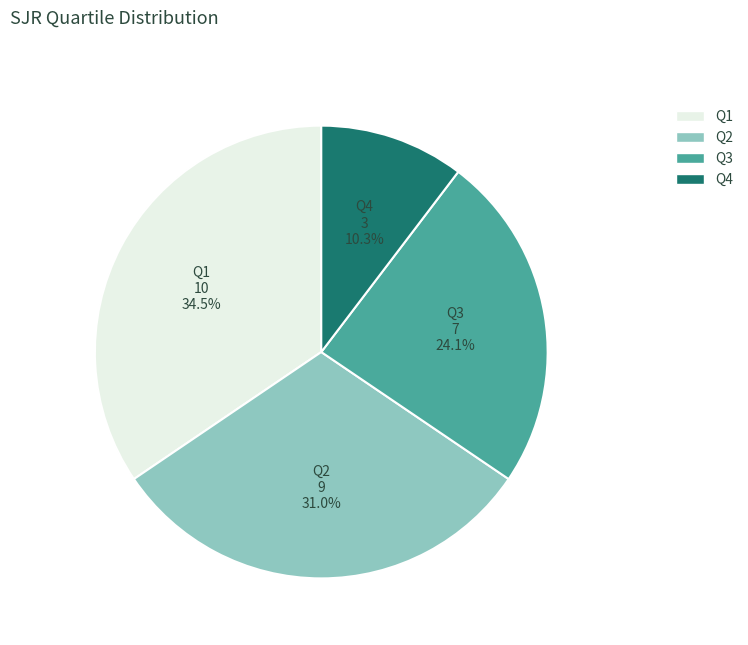

What is the smallest slice in the pie chart?

Q4